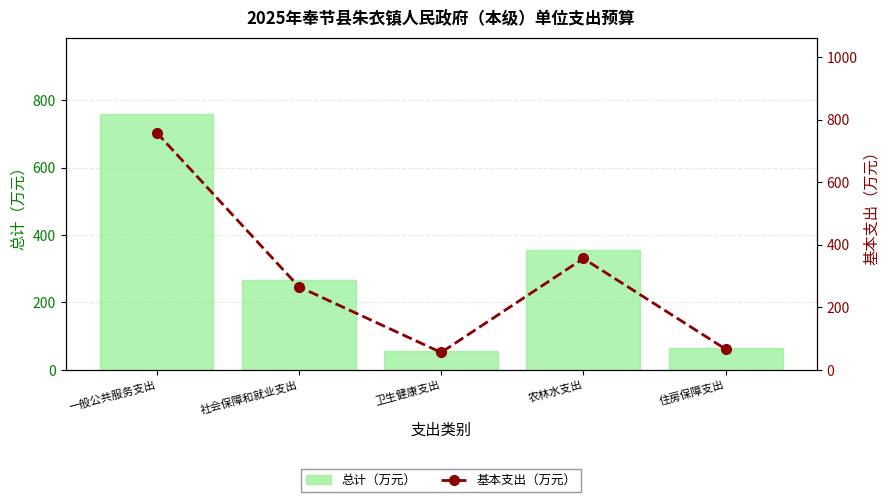

Between 社会保障和就业支出 and 农林水支出, which series saw the biggest shift?

总计（万元）